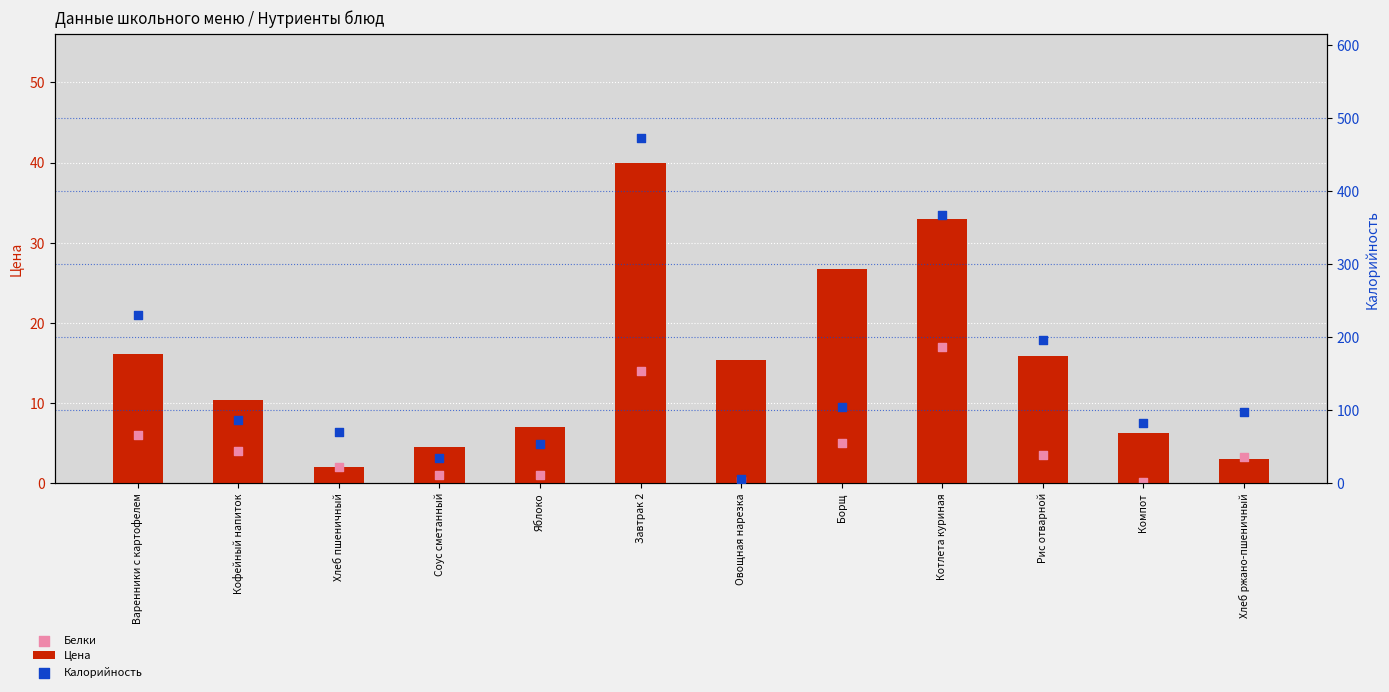

What are all the series names shown in the legend?

Цена, Белки, Калорийность